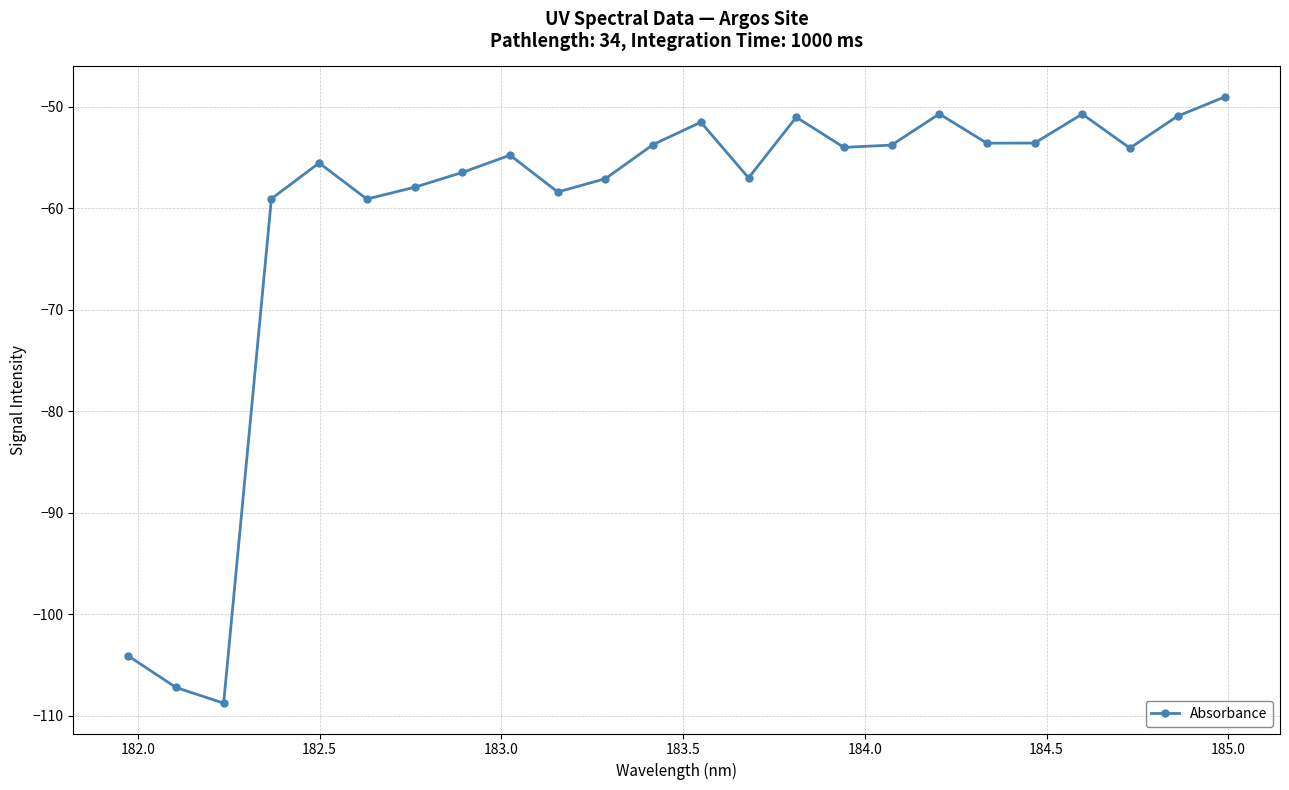

What is the value of the 11th point from the left?

-57.1